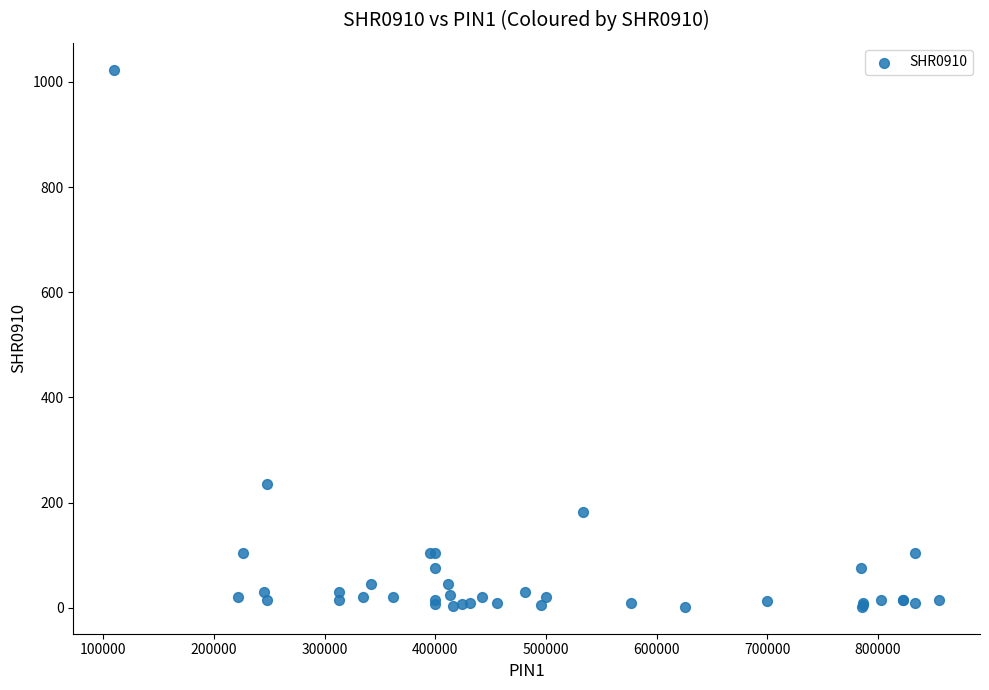

What Y value in the scatter plot is closest to 512?

235